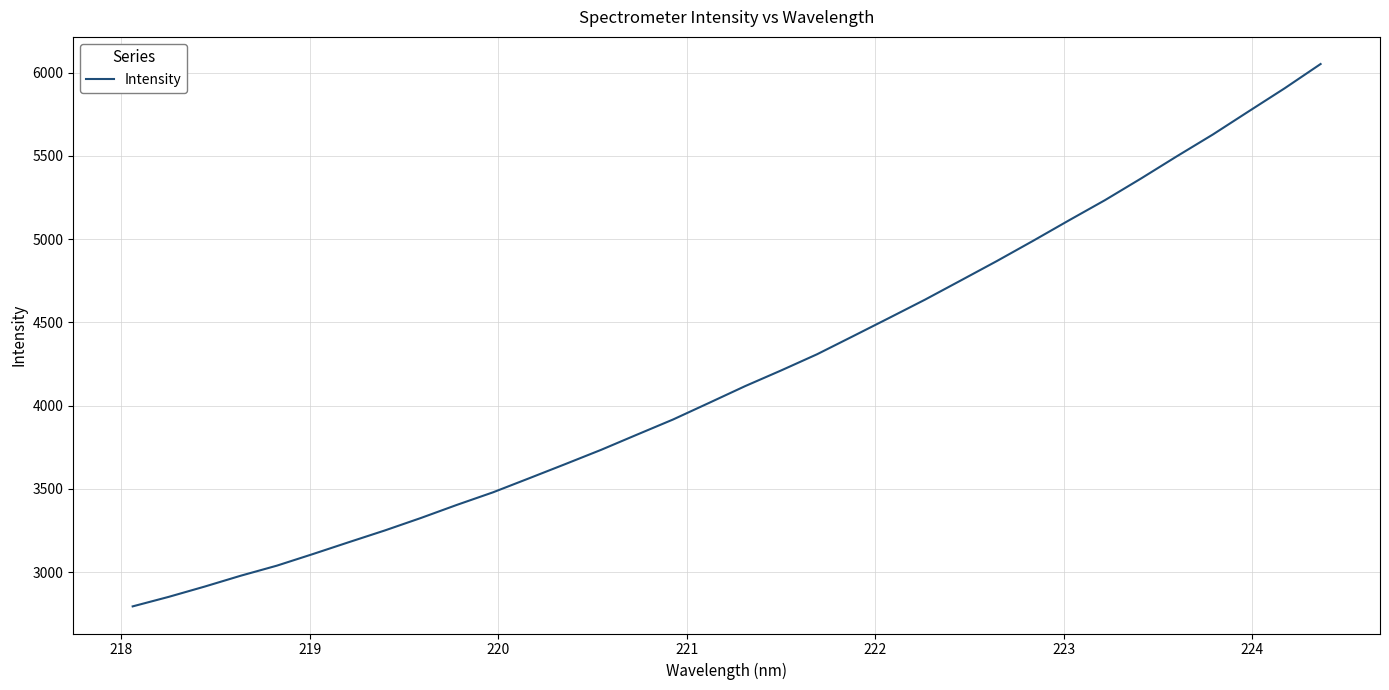

What is the sum of all values?

142417.8